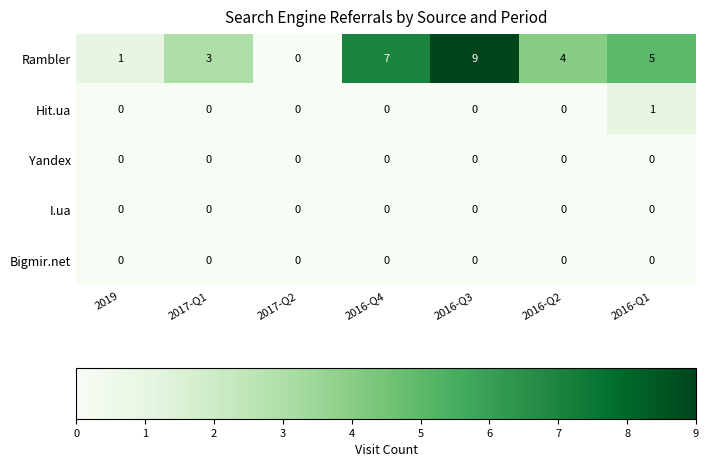

What is the average value of the Rambler series?

4